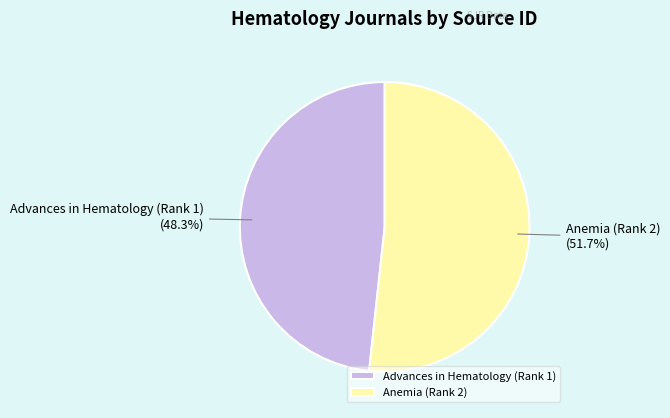

Is there any slice that represents more than half of the pie?

Yes